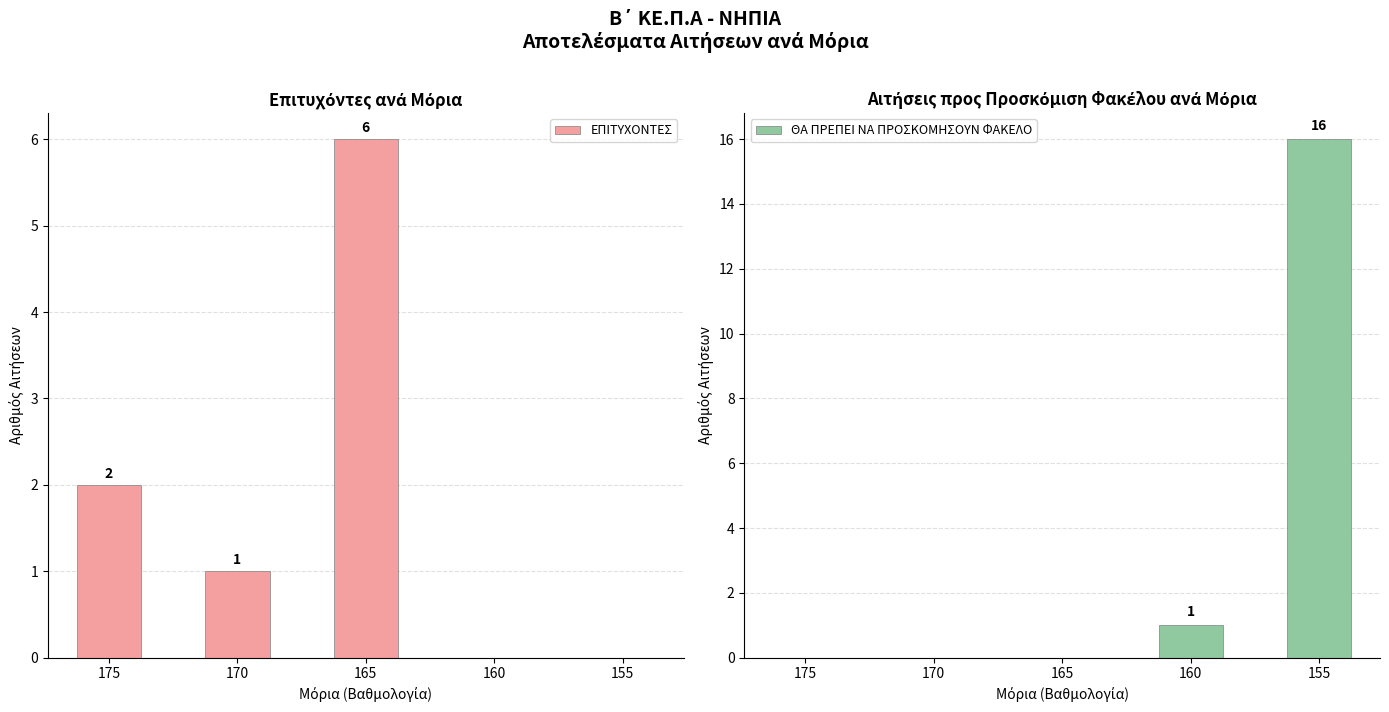

What is the value of the ΕΠΙΤΥΧΟΝΤΕΣ bar at the 1st from the left?

2